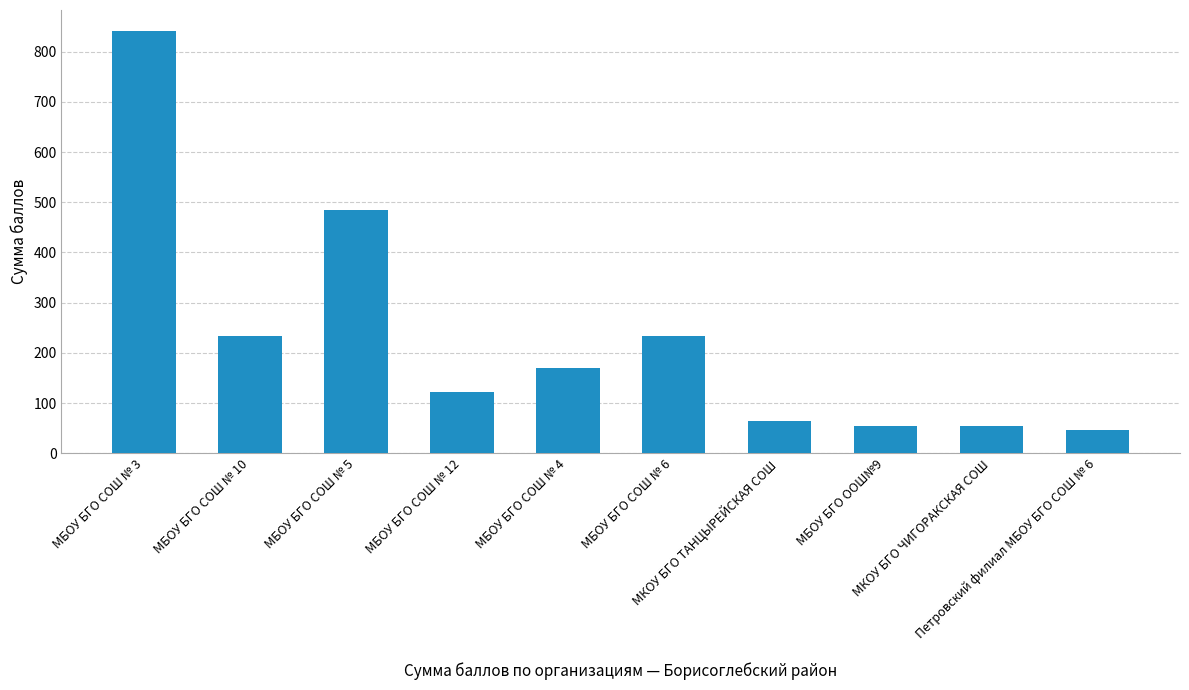

How many categories are shown in the chart?

10